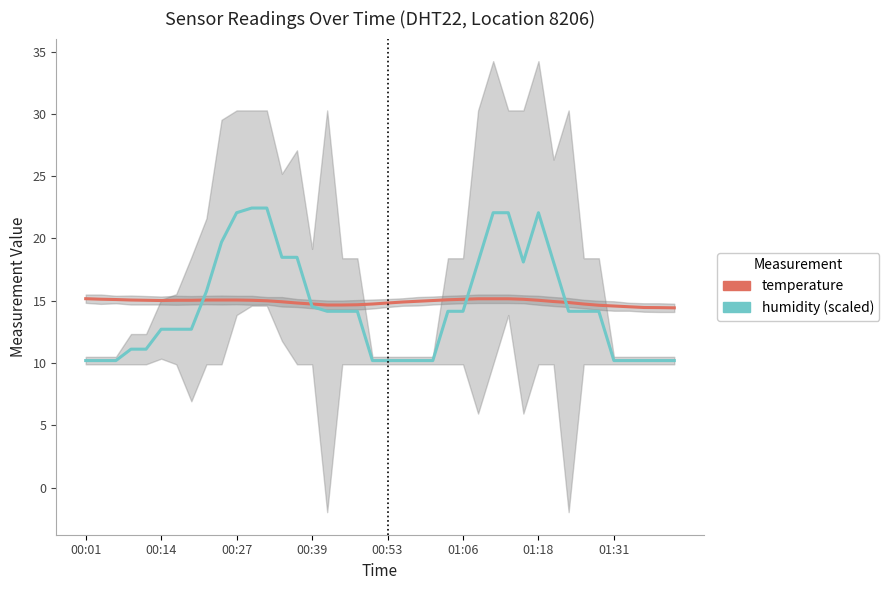

The value of temperature at 24 is 4.3. True or false?

False